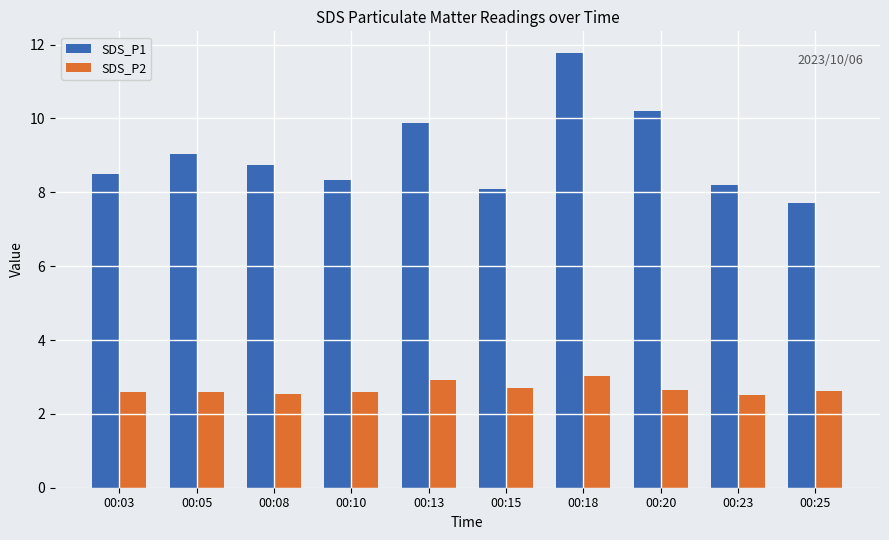

What is the average value of the SDS_P2 series?

2.7